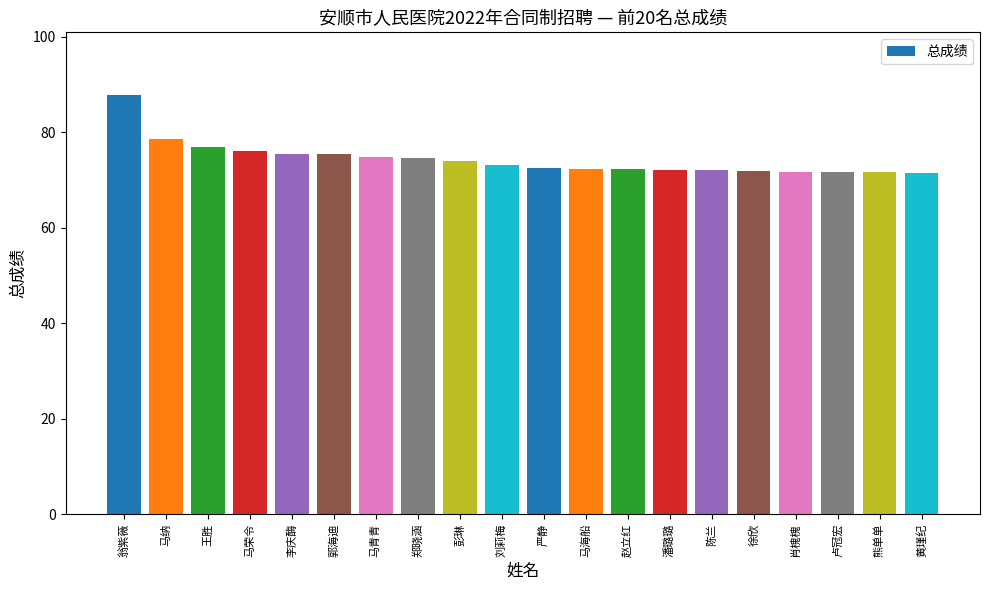

What position from the left is 徐欣?

16